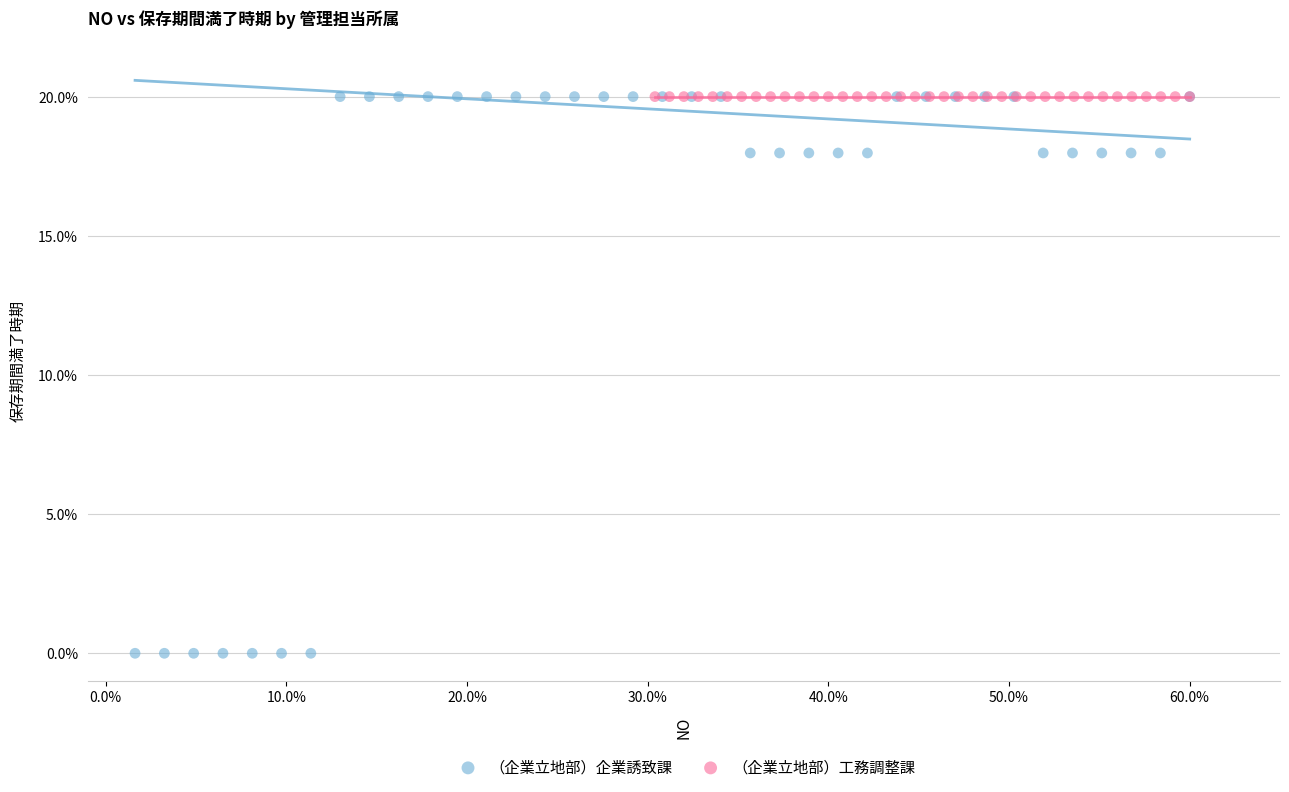

Which series contains the lowest Y value?

（企業立地部）企業誘致課